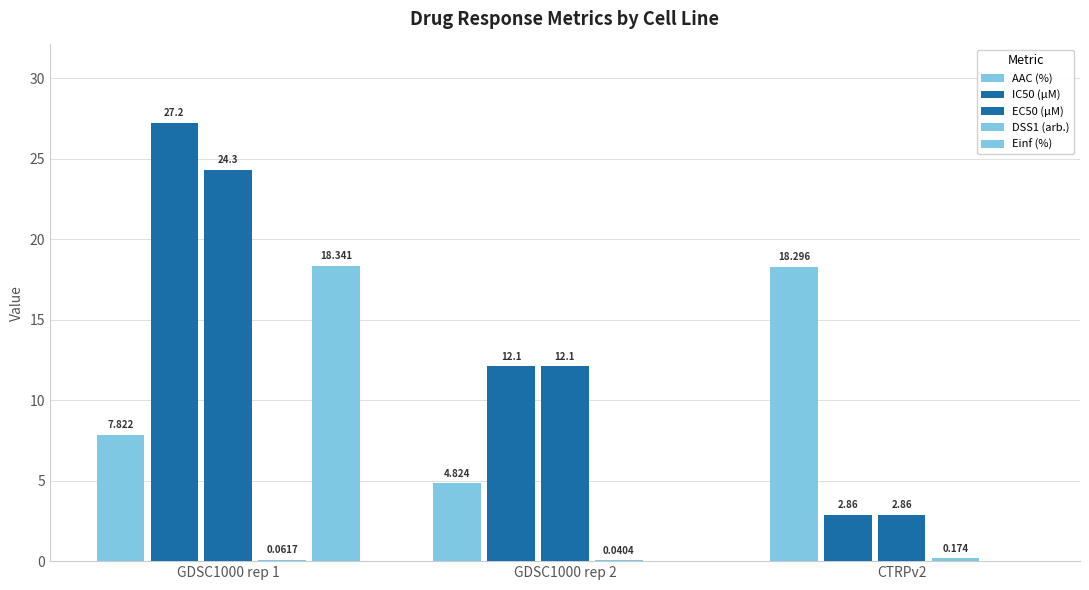

Reading left to right, extract all data points from this chart.

AAC (%): GDSC1000 rep 1=7.8	GDSC1000 rep 2=4.8	CTRPv2=18.3
IC50 (µM): GDSC1000 rep 1=27.2	GDSC1000 rep 2=12.1	CTRPv2=2.9
EC50 (µM): GDSC1000 rep 1=24.3	GDSC1000 rep 2=12.1	CTRPv2=2.9
DSS1 (arb.): GDSC1000 rep 1=0.1	GDSC1000 rep 2=0.0	CTRPv2=0.2
Einf (%): GDSC1000 rep 1=18.3	GDSC1000 rep 2=0.0	CTRPv2=0.0